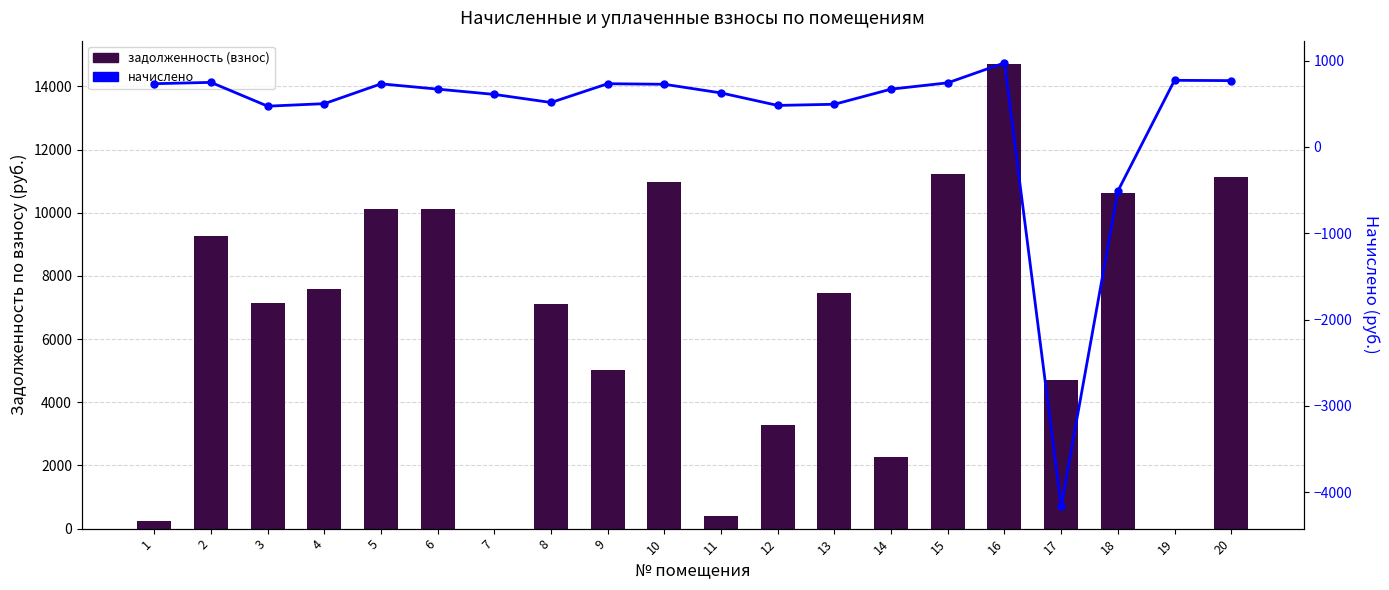

How many groups of bars are there?

20